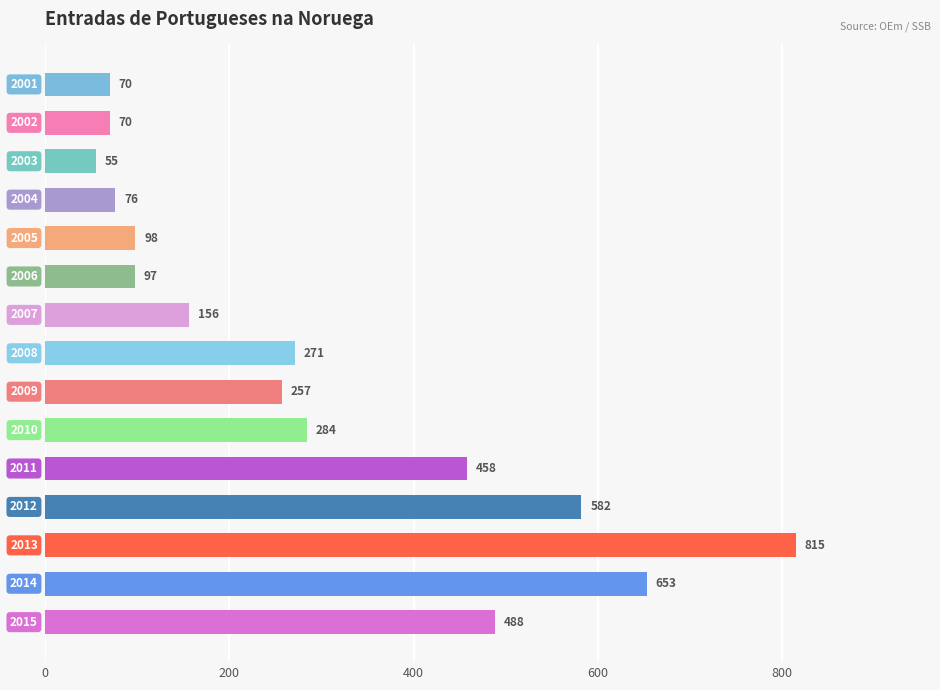

Reading top to bottom, extract all data points from this chart.

70	70	55	76	98	97	156	271	257	284	458	582	815	653	488